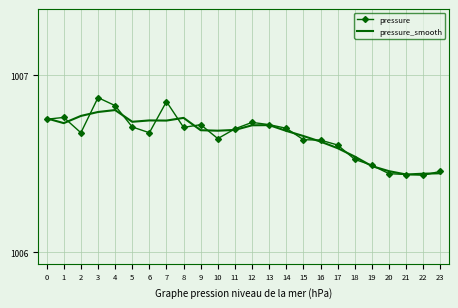

Between 9 and 23, which series saw the biggest shift?

pressure